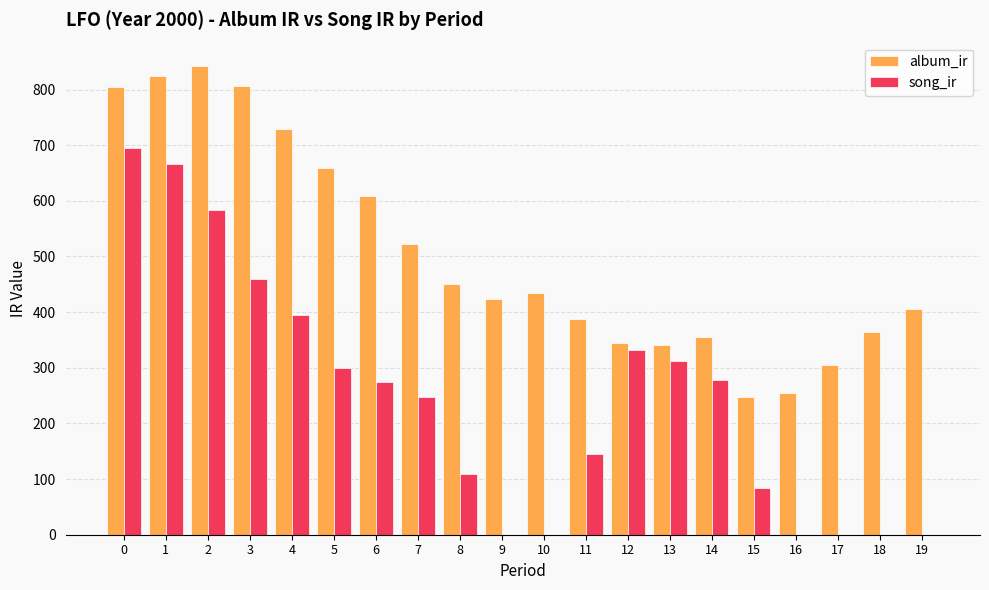

What is the highest value of the song_ir series?

694.3